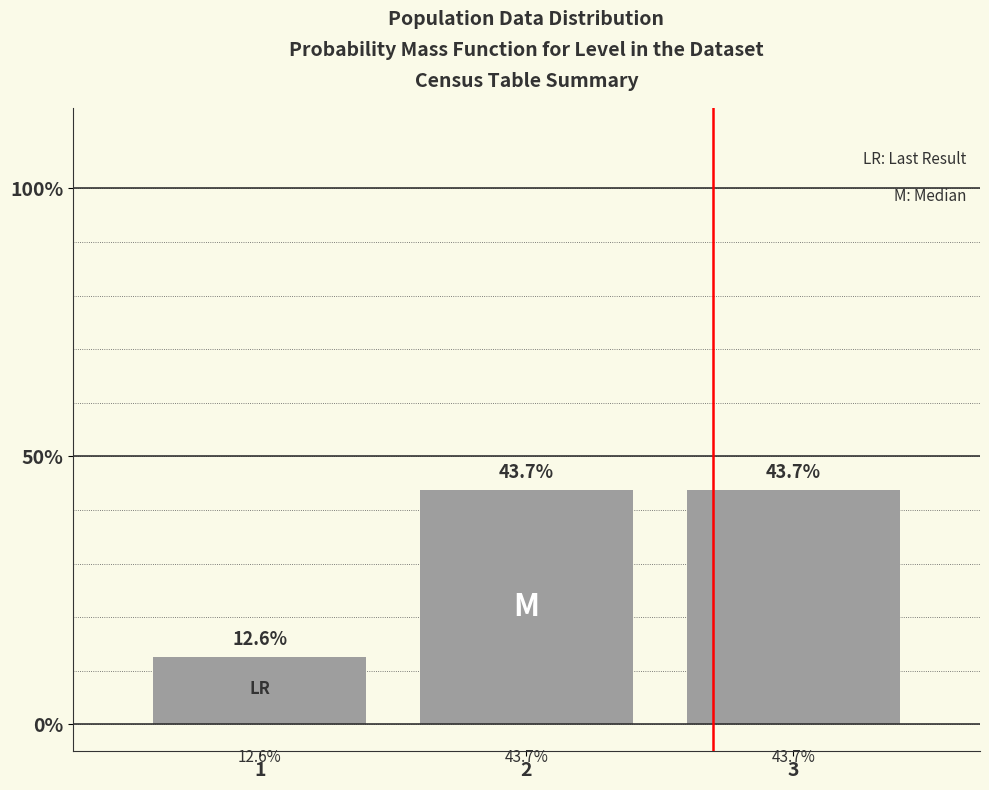

Reading left to right, what are all the values shown in this chart?

12.6	43.7	43.7